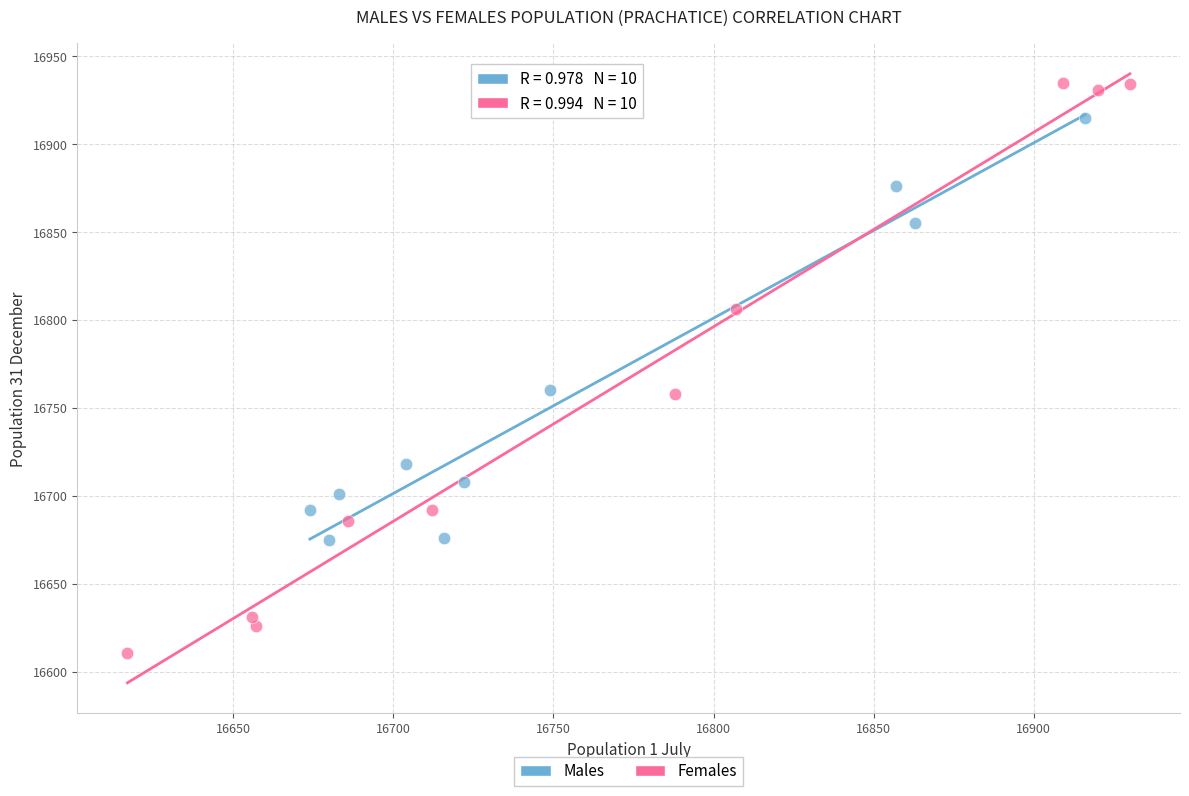

Which series has the widest spread of Y values?

Females